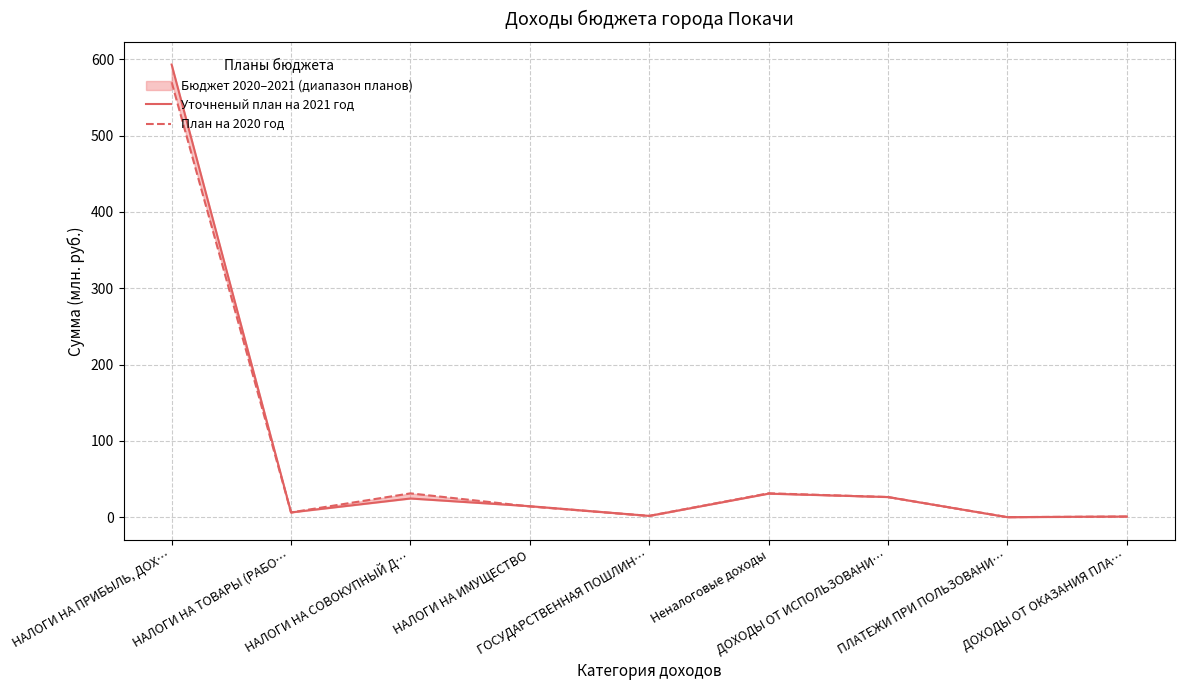

Reading left to right, what are all the values shown in this chart?

Уточненый план на 2021 год: 593.2	6.3	24.5	14.4	1.8	30.9	26.4	0.1	0.9
План на 2020 год: 570.0	6.3	31.3	14.2	1.7	31.4	26.4	0.1	0.9